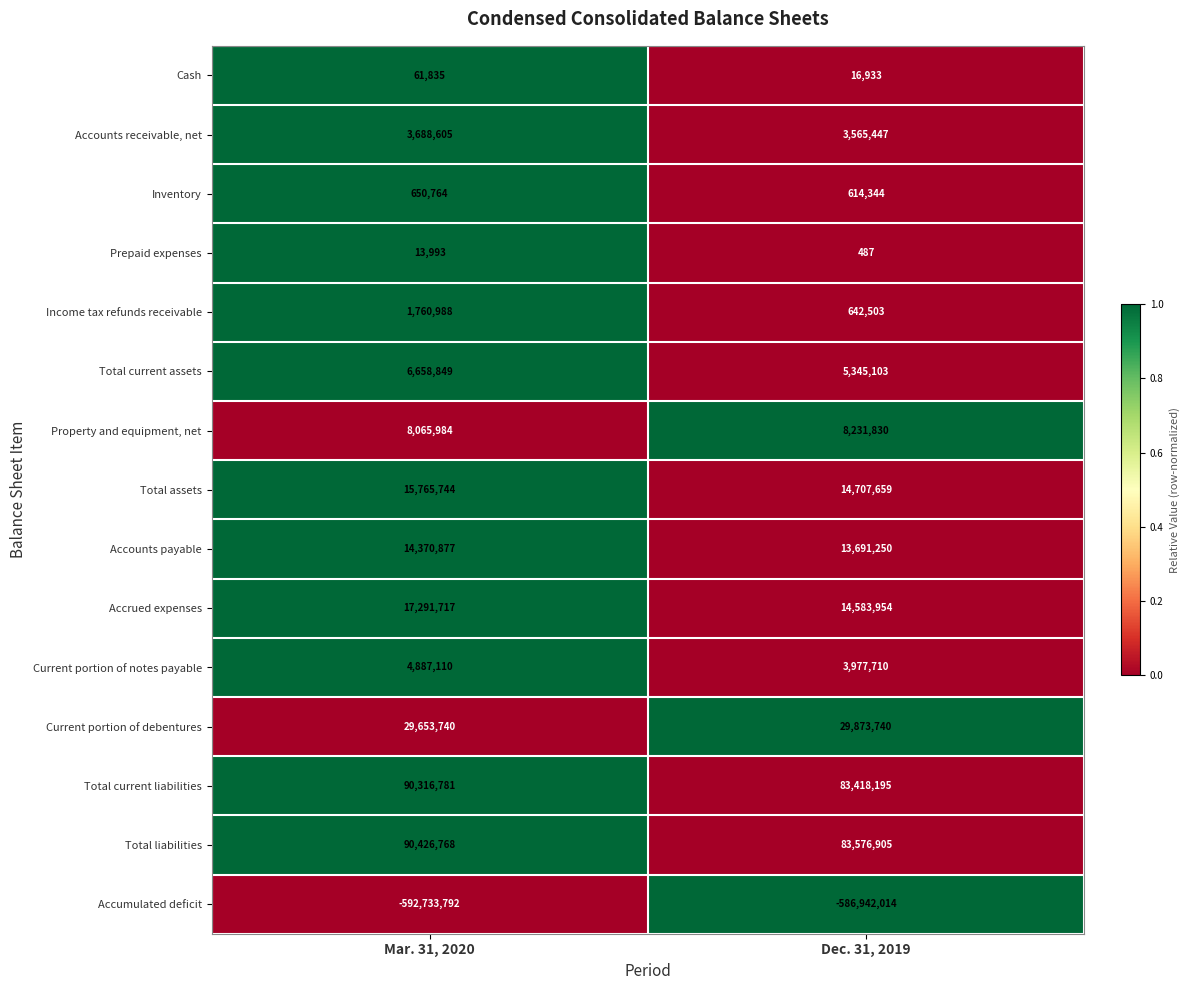

Which category has the highest value across all series?

Mar. 31, 2020